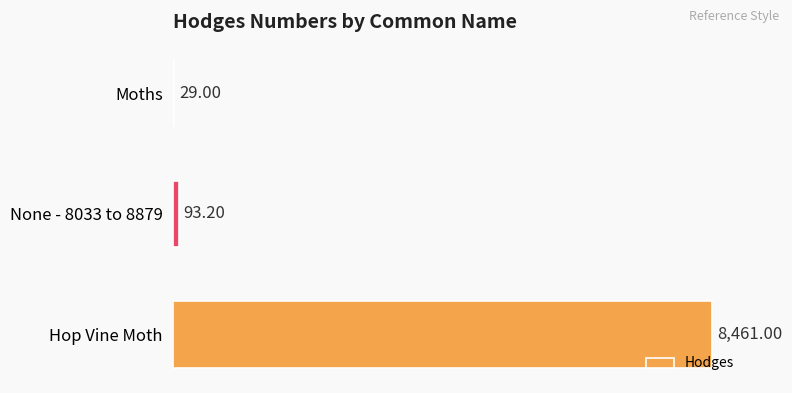

Which has a higher value, Hop Vine Moth or None - 8033 to 8879?

Hop Vine Moth